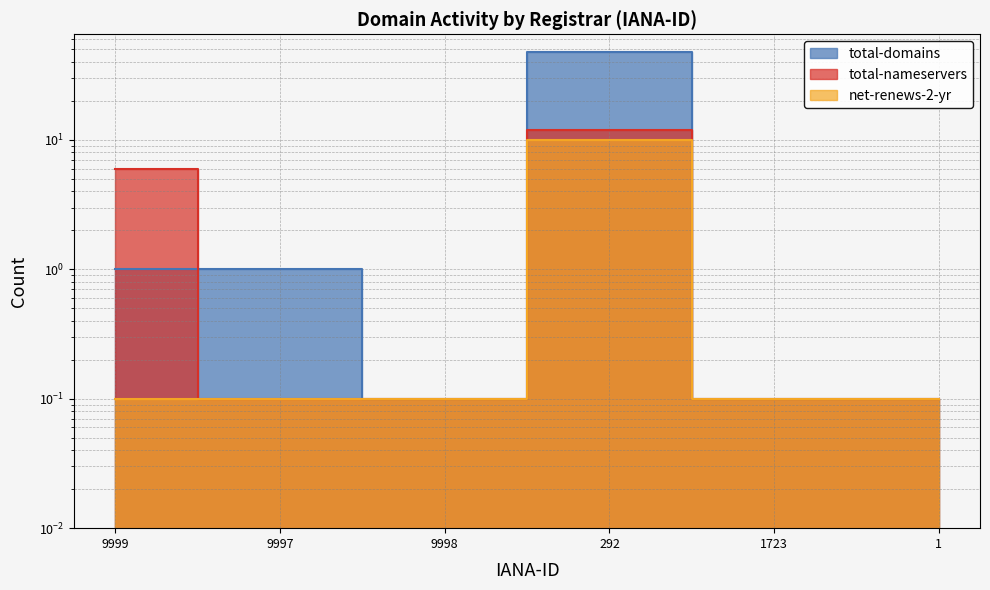

What are all the series names shown in the legend?

total-domains, total-nameservers, net-renews-2-yr